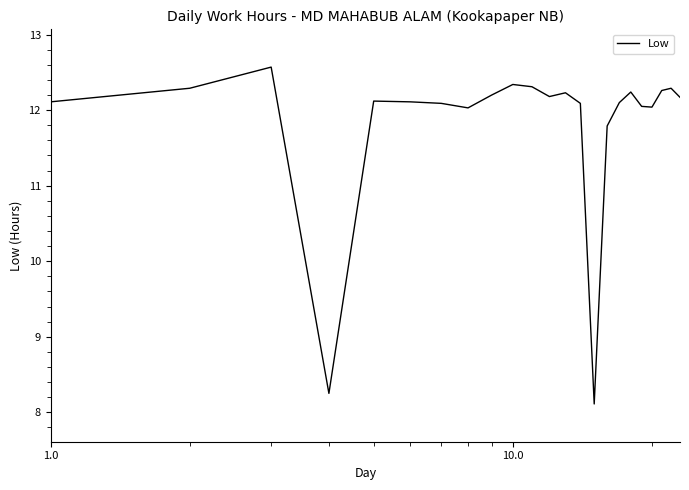

What is the maximum value shown in the chart?

12.6